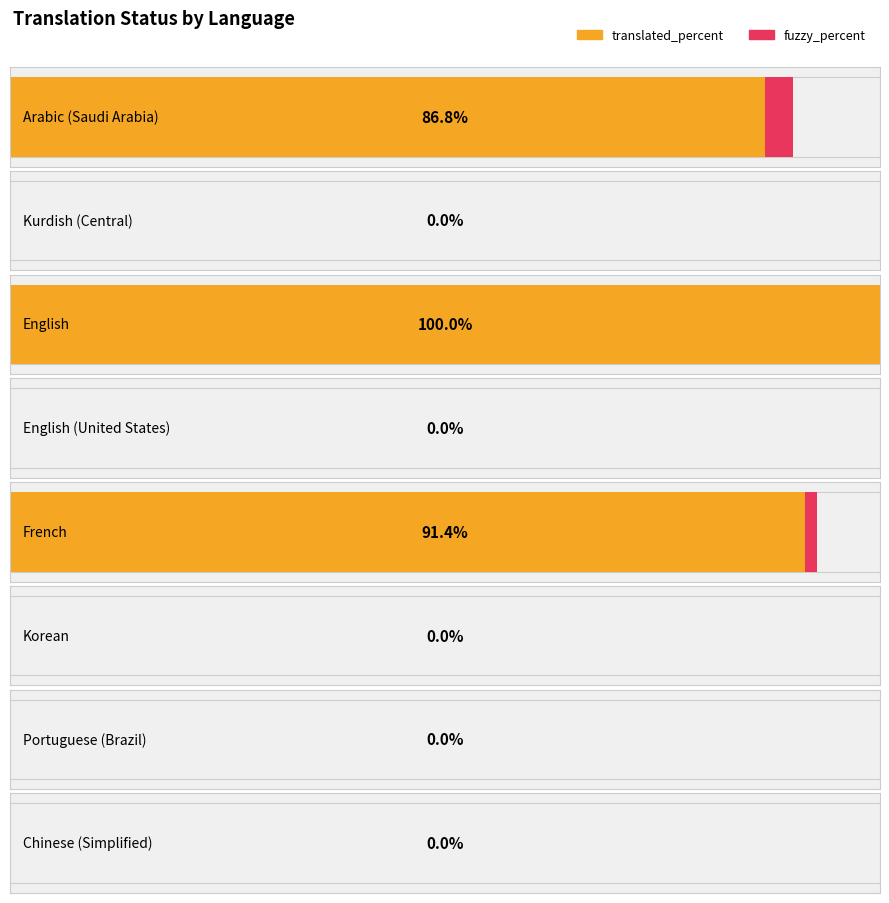

Is the value of translated_percent at Korean greater than the value of fuzzy_percent at Kurdish (Central)?

No